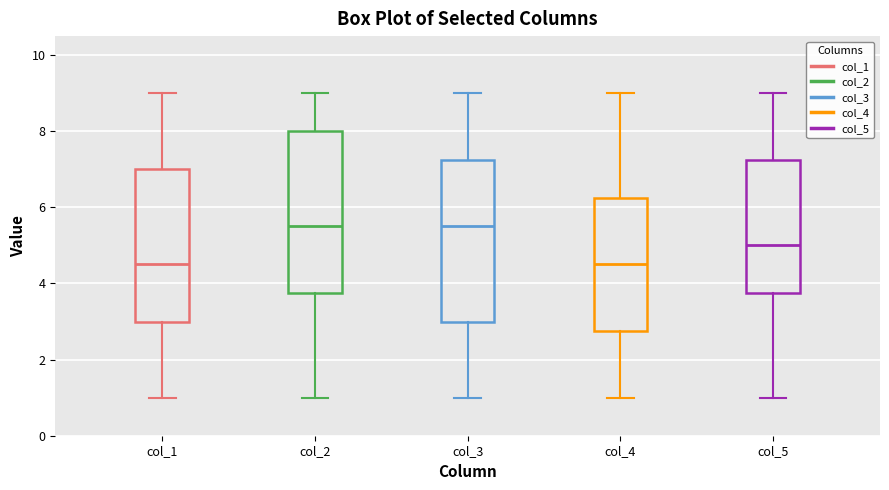

Reading left to right, read every box against the y-axis: the position of its median line, the range the box covers, and the ends of its whiskers. The values are not printed on the chart, so give them approximately, as read against the axis.

col_1: median 4.6, box 3.0 to 7.0, whiskers 1.0 to 9.0
col_2: median 5.6, box 3.8 to 8.0, whiskers 1.0 to 9.0
col_3: median 5.6, box 3.0 to 7.2, whiskers 1.0 to 9.0
col_4: median 4.6, box 2.8 to 6.2, whiskers 1.0 to 9.0
col_5: median 5.0, box 3.8 to 7.2, whiskers 1.0 to 9.0